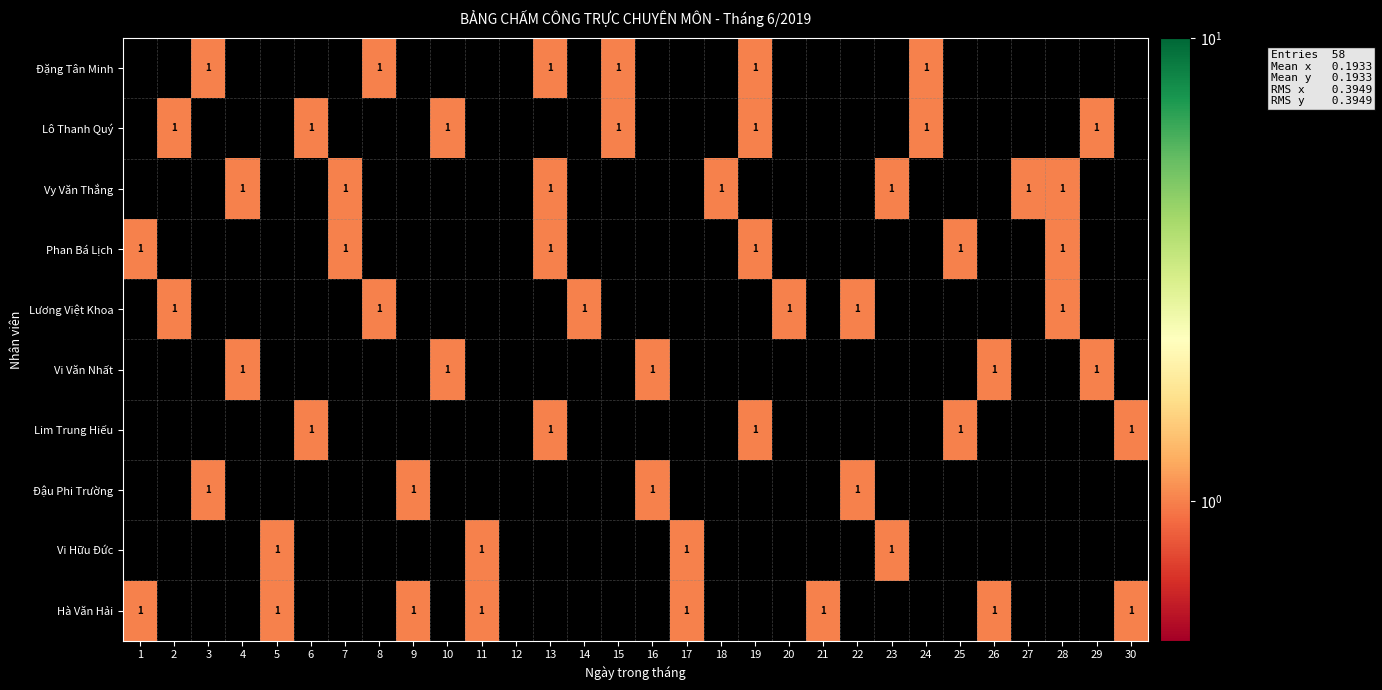

How many distinct data groups are displayed?

10